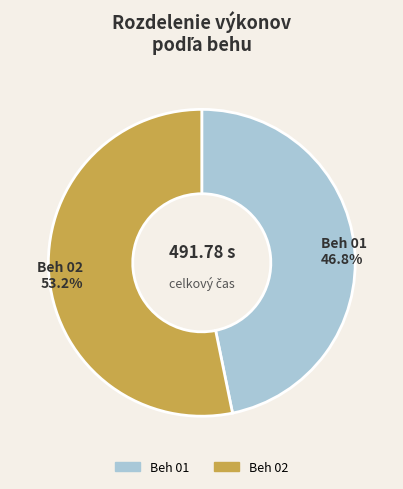

Does any single category account for the majority?

Yes